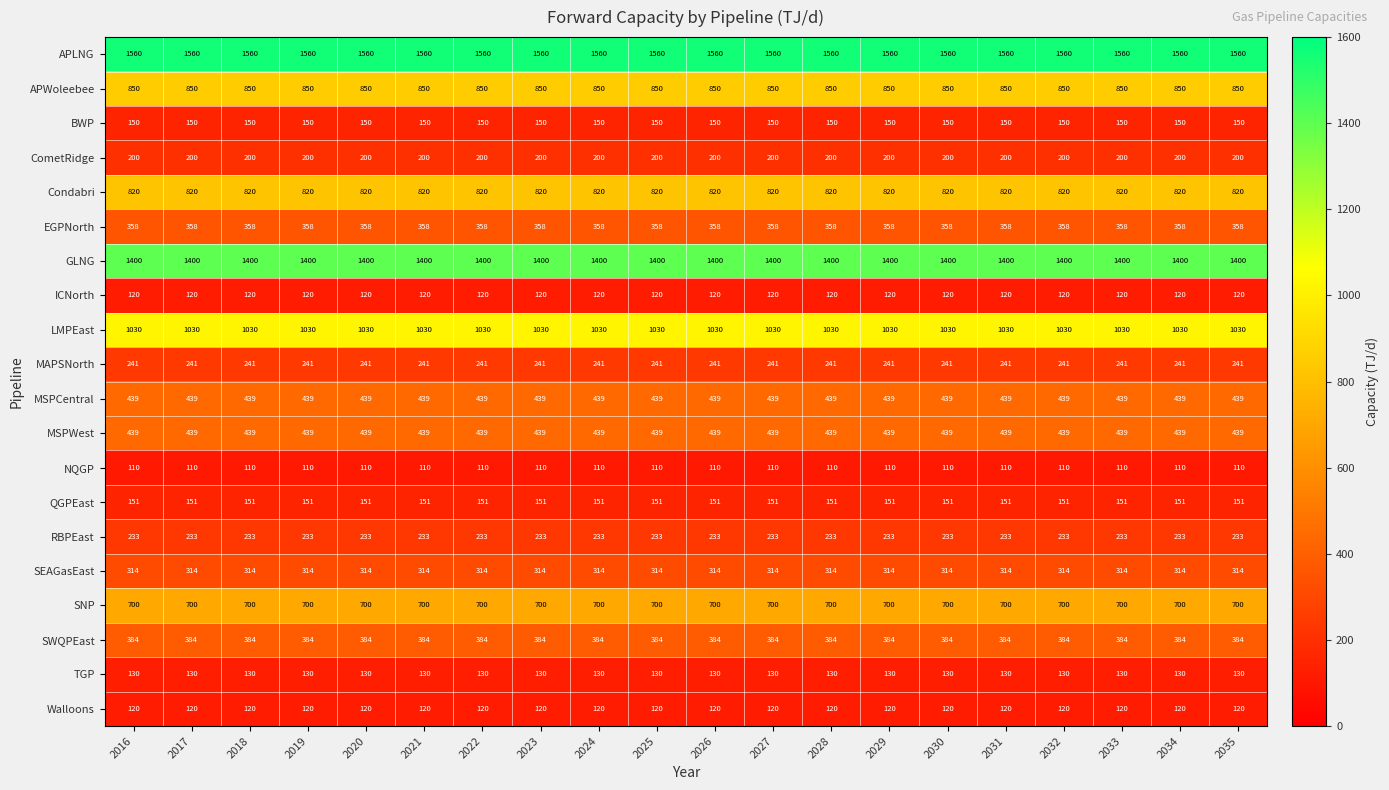

What is the minimum value shown in the chart?

110